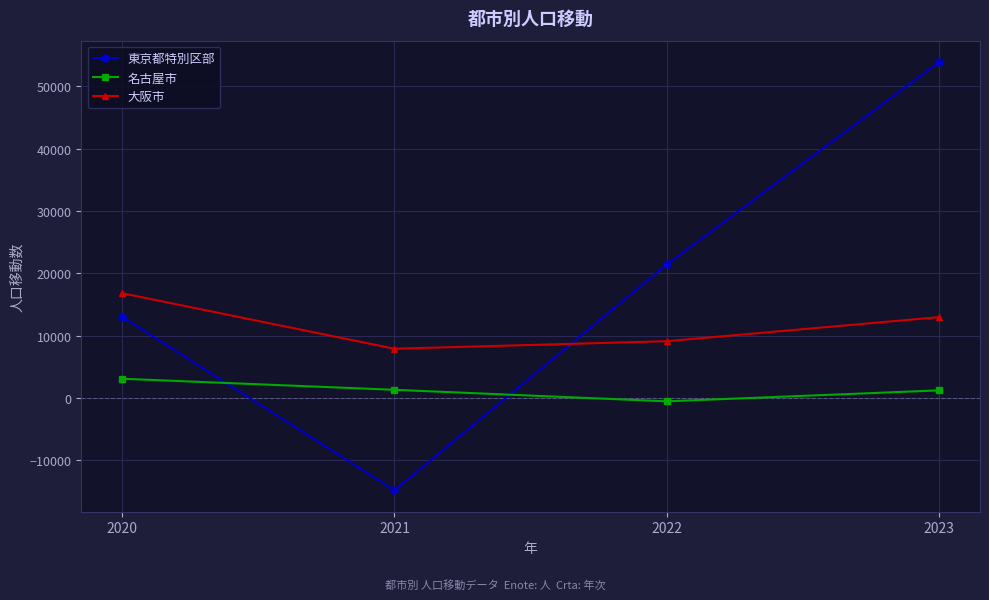

Where do 東京都特別区部 and 大阪市 first cross each other?

2021 and 2022